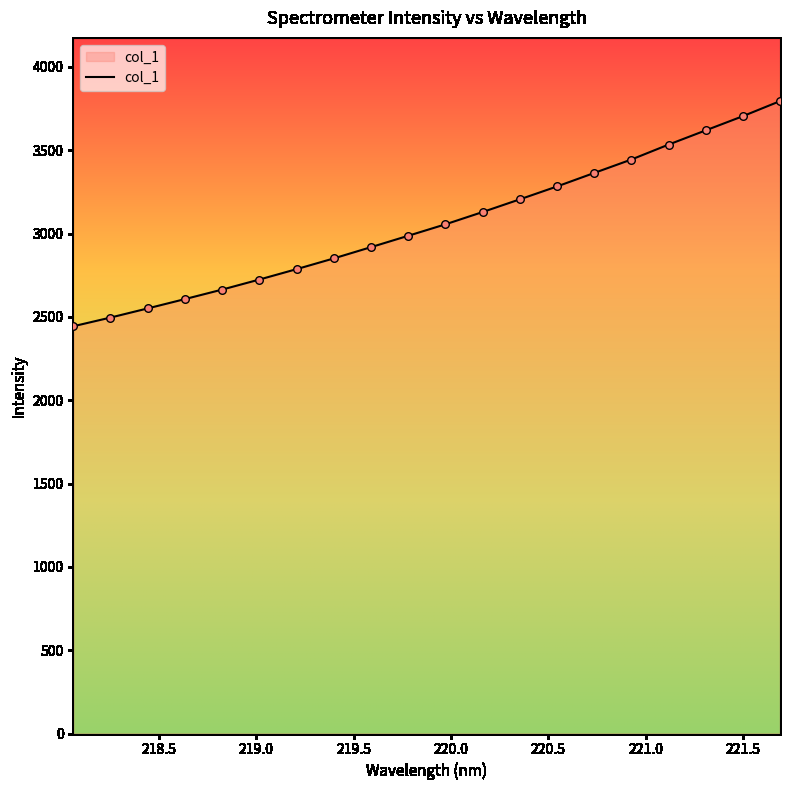

What is the greatest value displayed?

3795.1